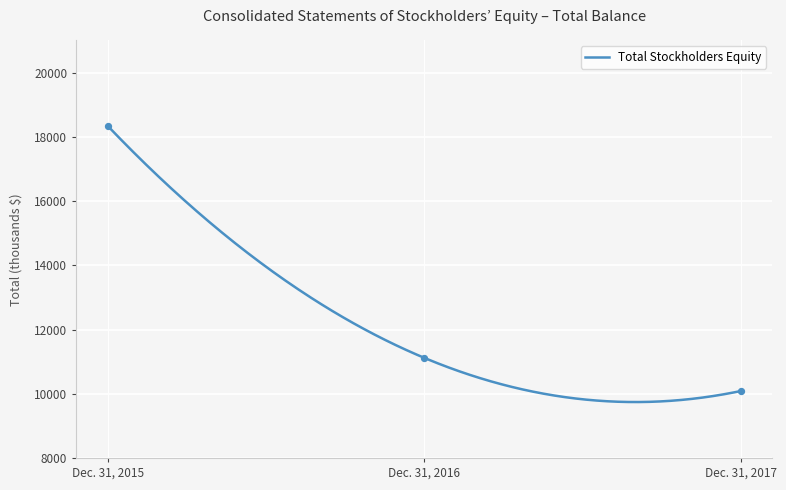

What is the change in value from Dec. 31, 2015 to Dec. 31, 2017?

-8250